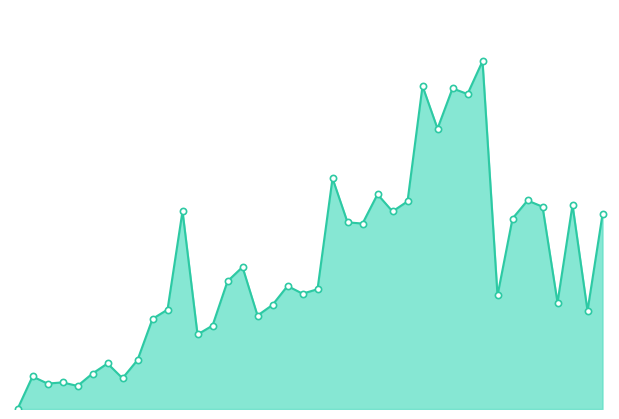

Which series reaches the maximum Y coordinate?

signal_line